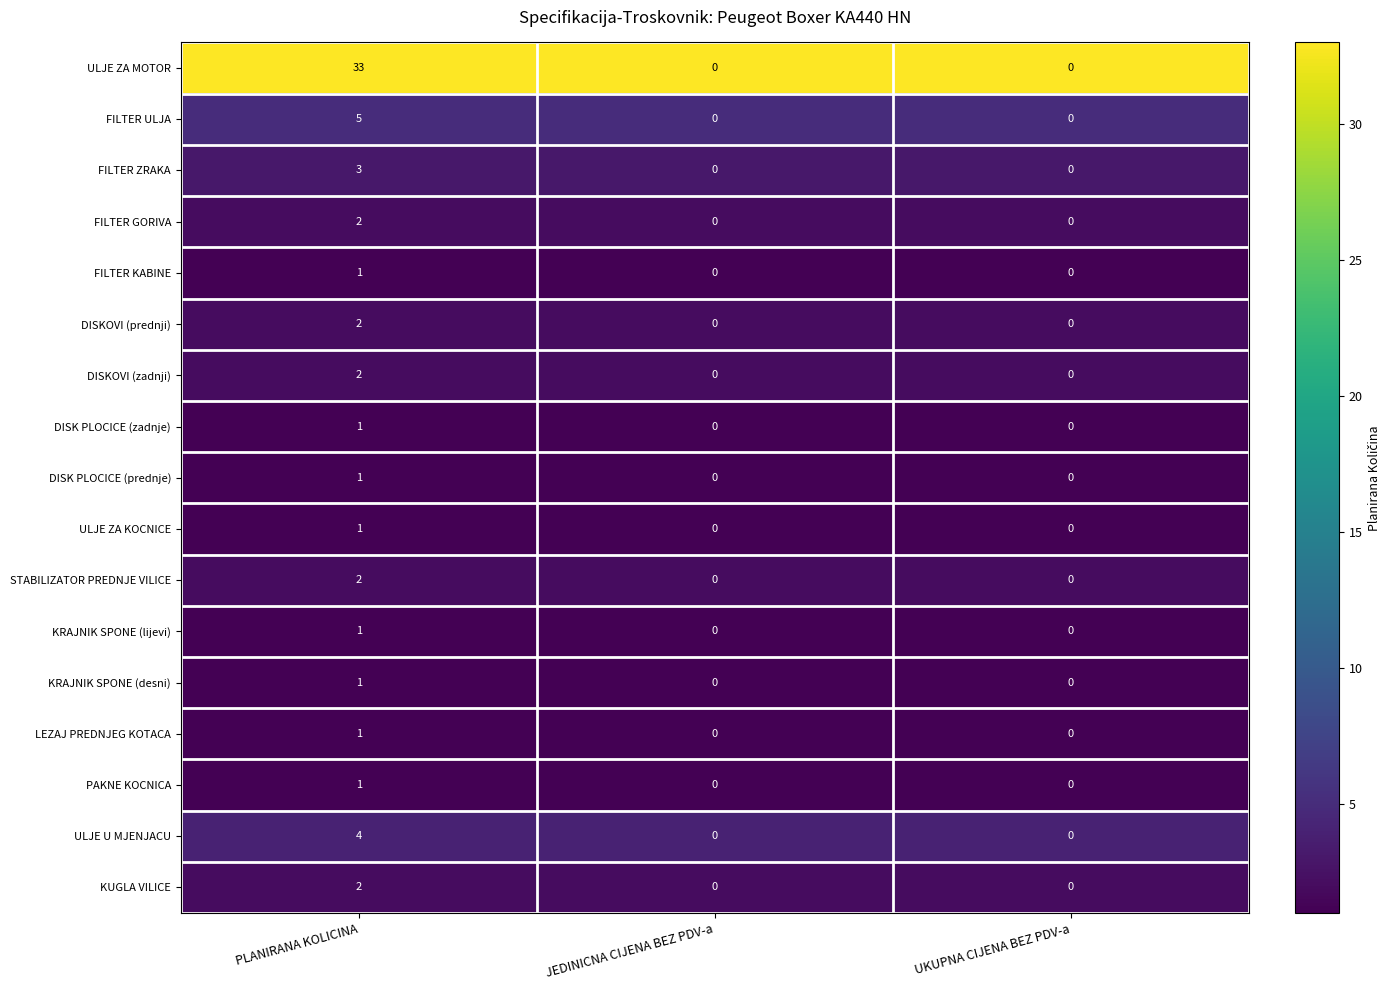

What is the spread (max minus min) of values at PLANIRANA KOLICINA?

32